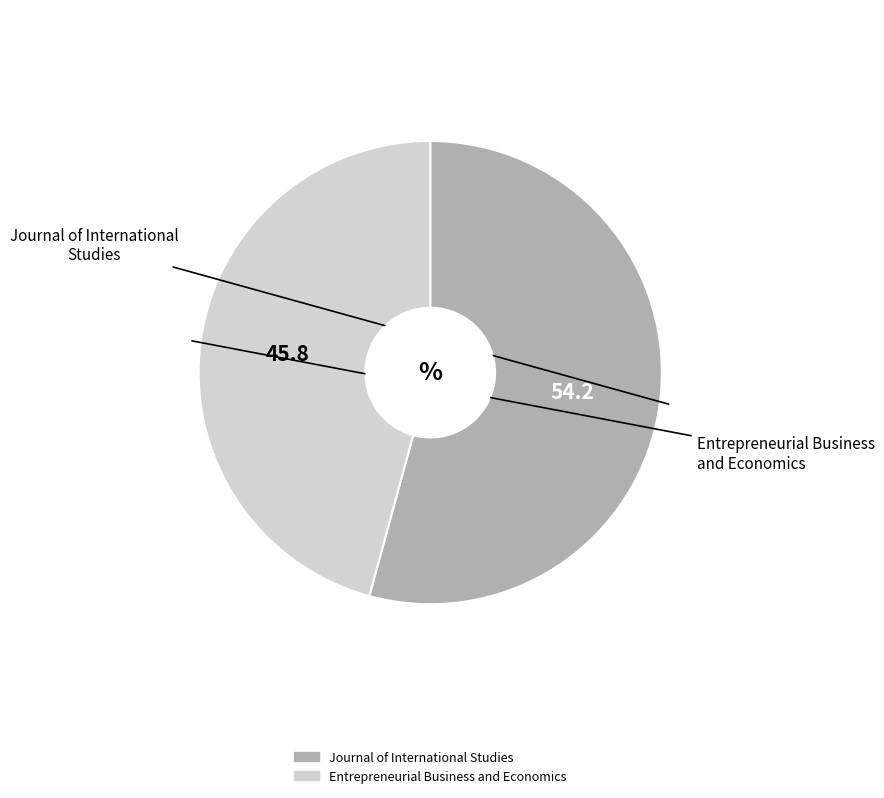

What is the smallest slice in the pie chart?

Entrepreneurial Business and Economics